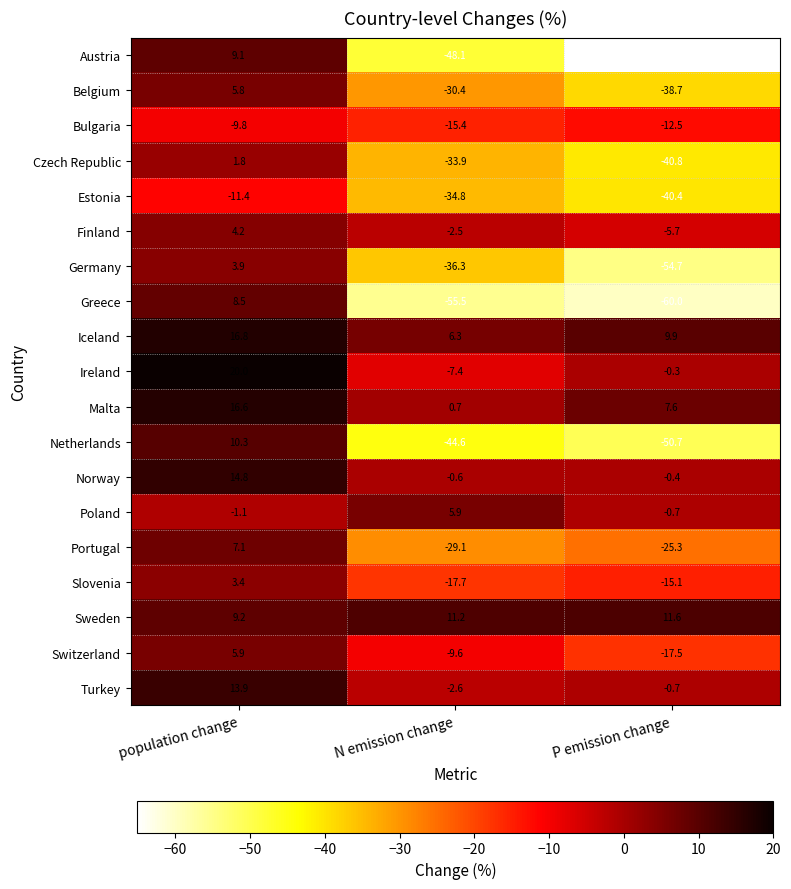

Which series changed the most between population change and N emission change?

Greece